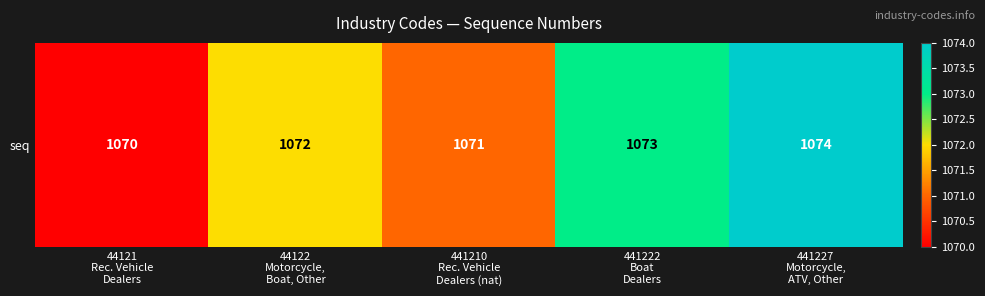

Count the number of values greater than 1072.

2